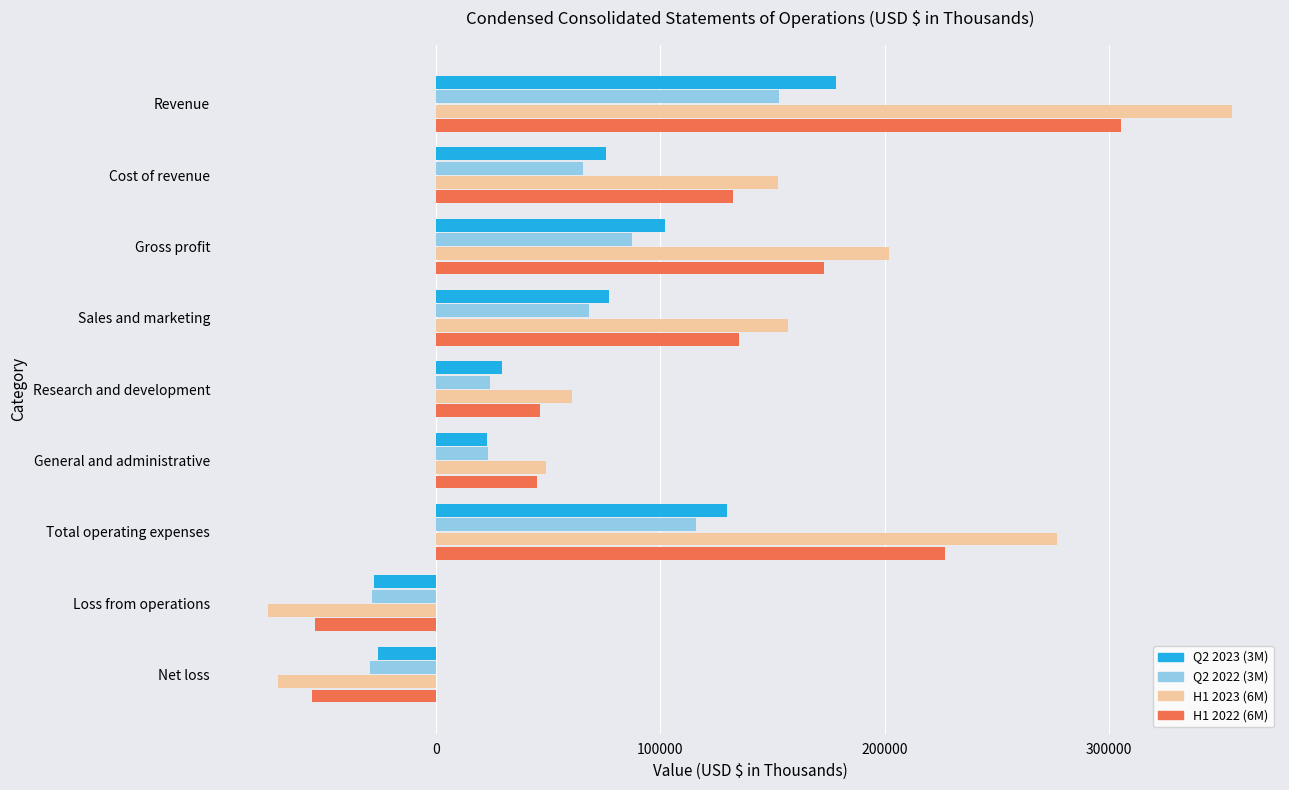

What is the average value of the Q2 2022 (3M) series?

53330